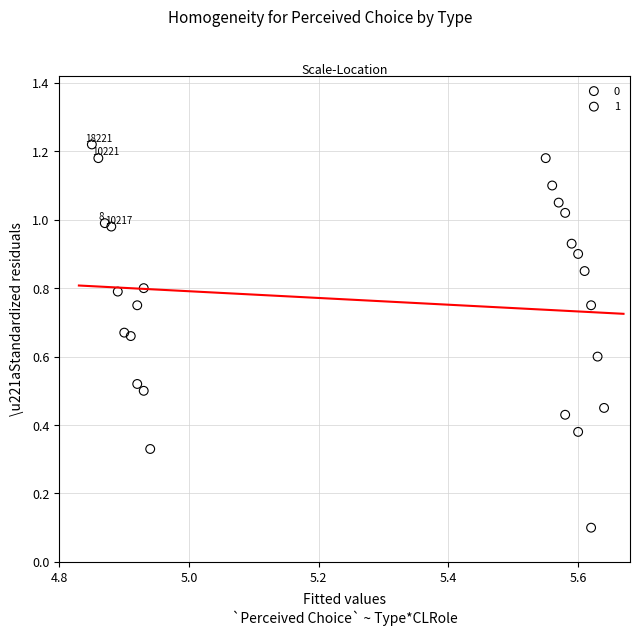

What are all the series names shown in the legend?

0, 1